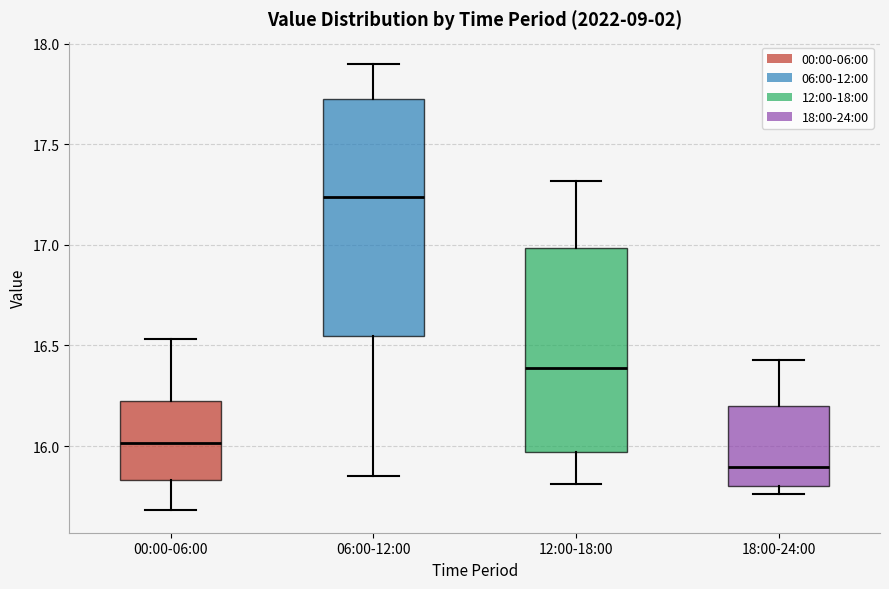

Reading left to right, read every box against the y-axis: the position of its median line, the range the box covers, and the ends of its whiskers. The values are not printed on the chart, so give them approximately, as read against the axis.

00:00-06:00: median 16.00, box 15.85 to 16.20, whiskers 15.70 to 16.55
06:00-12:00: median 17.25, box 16.55 to 17.75, whiskers 15.85 to 17.90
12:00-18:00: median 16.40, box 15.95 to 17.00, whiskers 15.80 to 17.30
18:00-24:00: median 15.90, box 15.80 to 16.20, whiskers 15.75 to 16.45